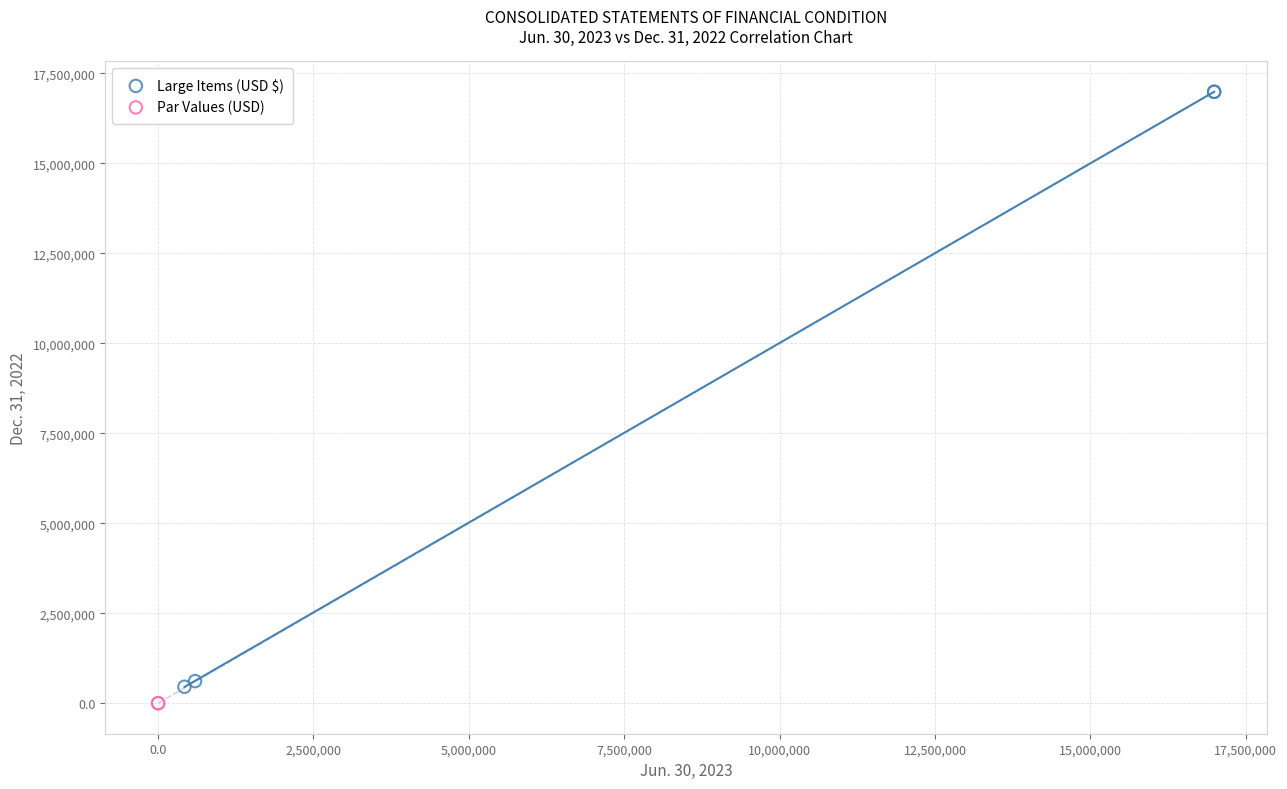

What are all the series names shown in the legend?

Large Items (USD $), Par Values (USD)